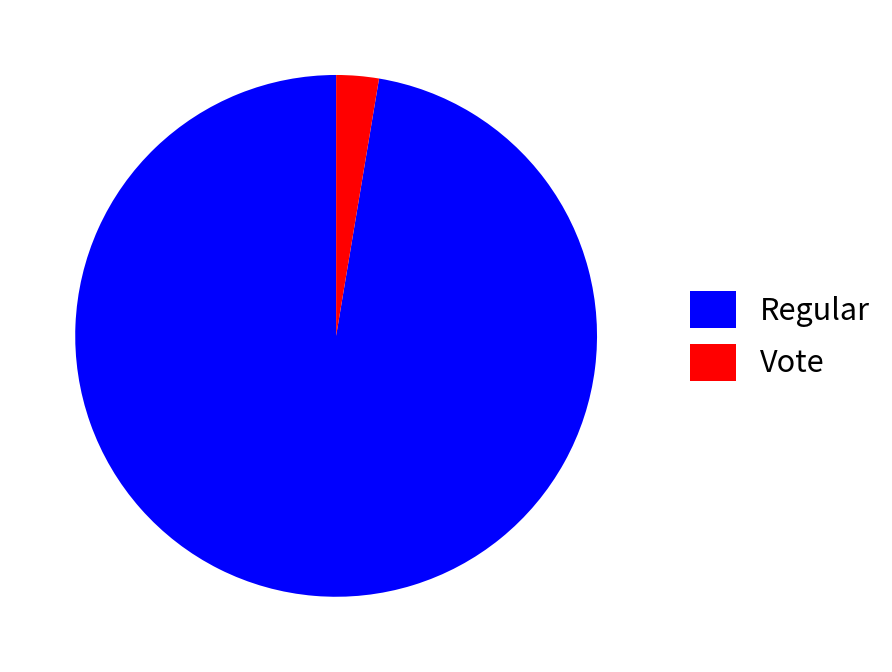

Does Vote account for over 50% of the chart?

No